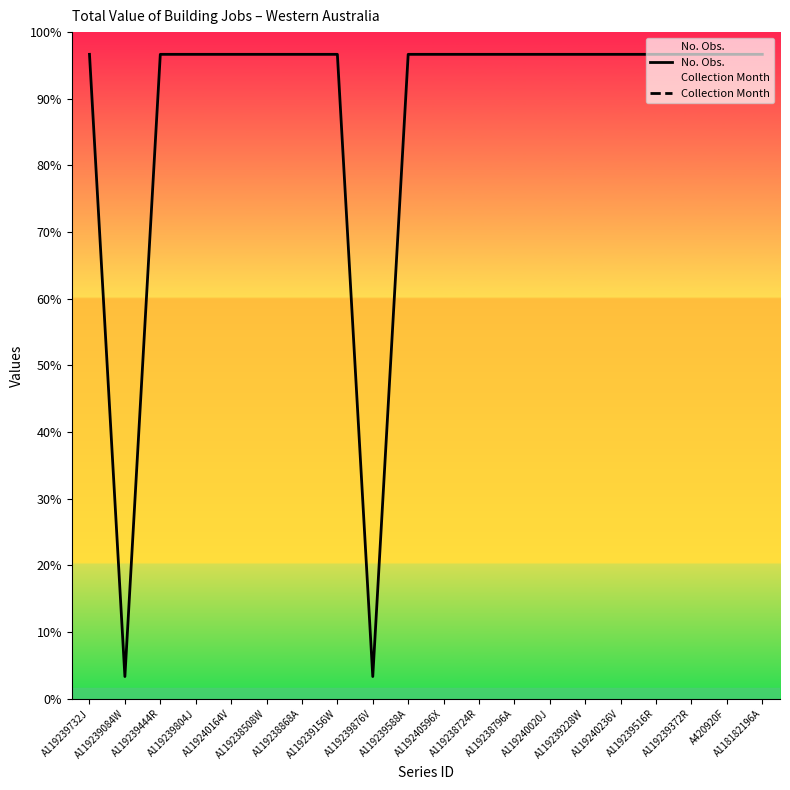

True or false: Collection Month and No. Obs. intersect in this chart.

False